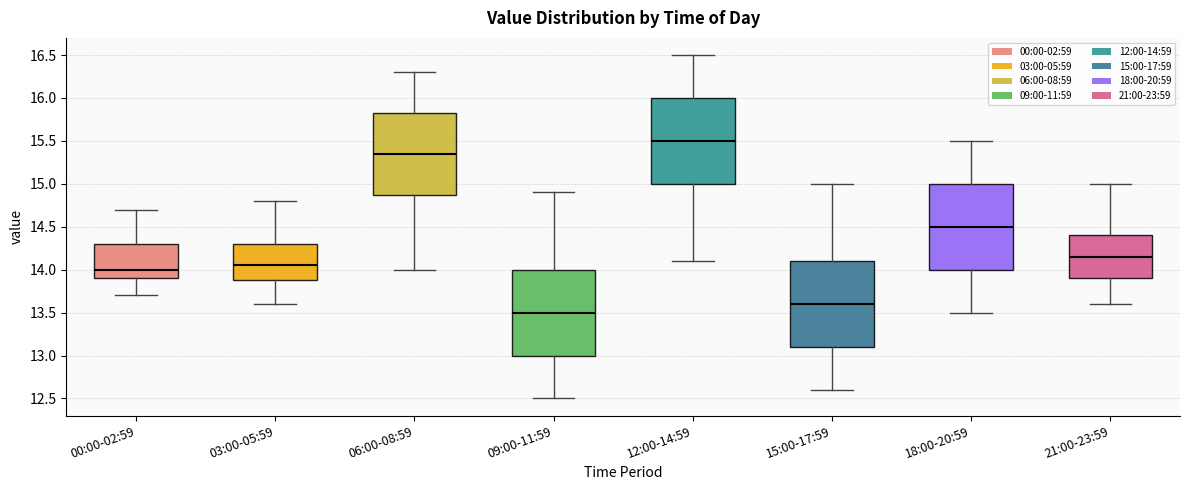

Where does the upper whisker of the box for 21:00-23:59 end on the y-axis? The values are not printed on the chart, so give them approximately, as read against the axis.

15.00